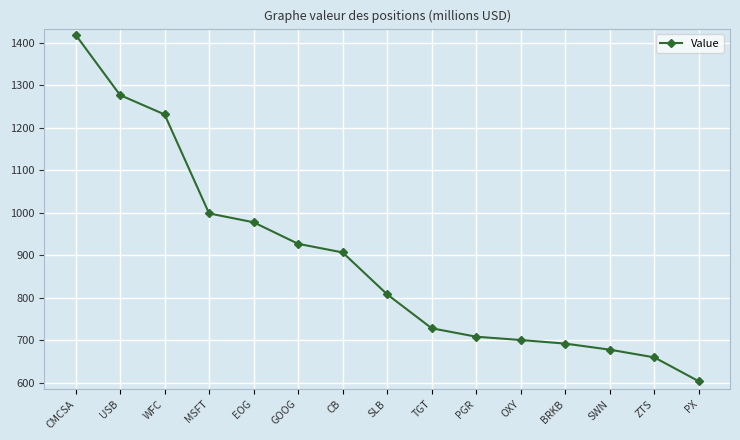

Between GOOG and MSFT, which is larger?

MSFT